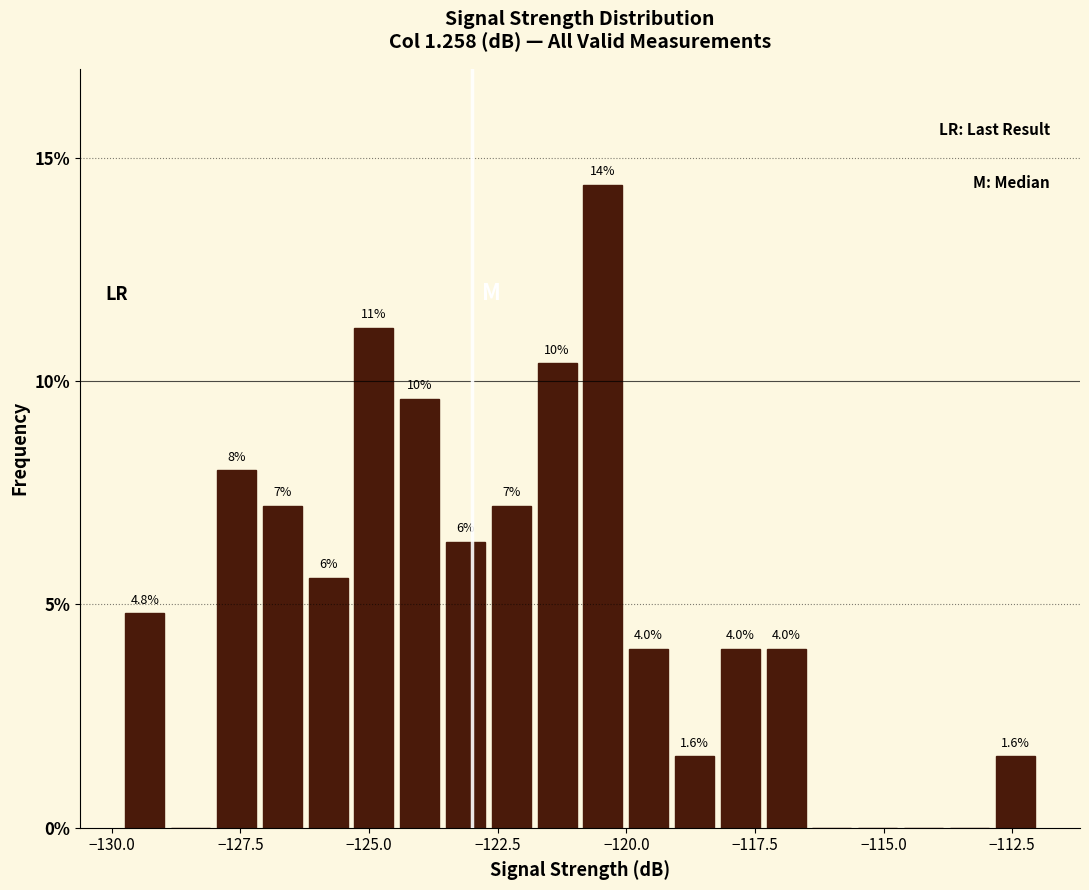

Around what value on the x-axis is the tallest bar? Give the approximate position of its centre, as read against the axis.

-120.5